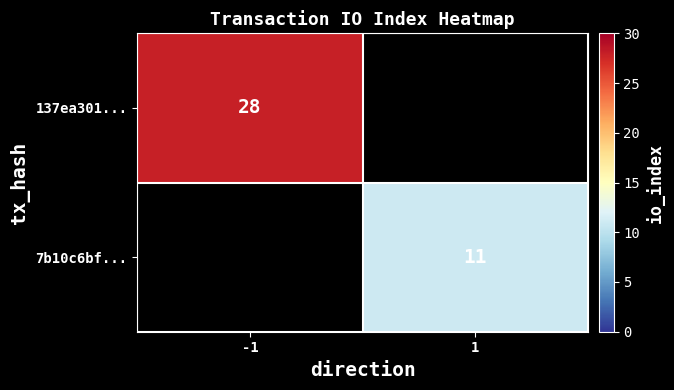

The value of 7b10c6bf... at 1 is 4. True or false?

False